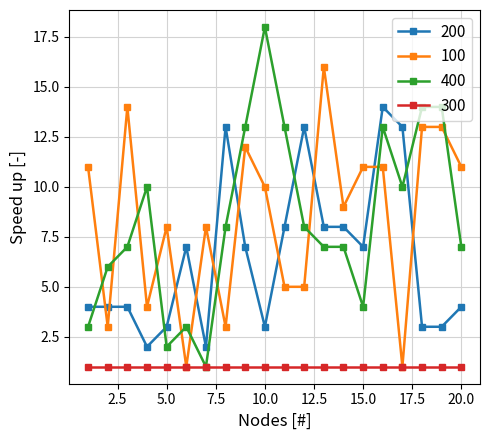

Which series has the widest spread of values?

400